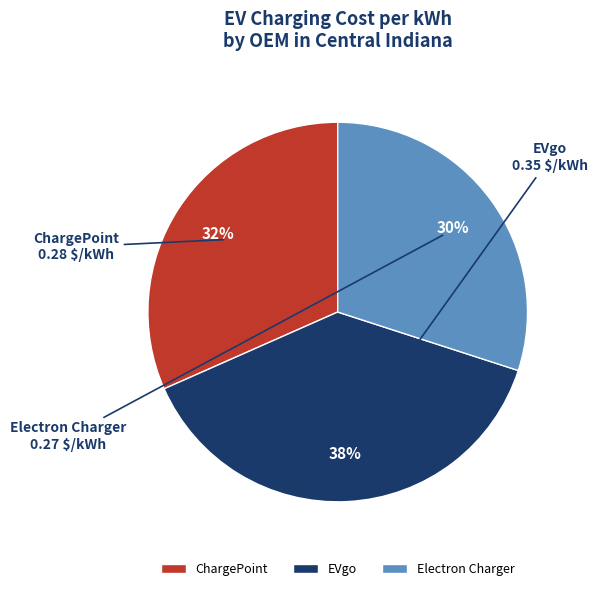

Is there any slice that represents more than half of the pie?

No